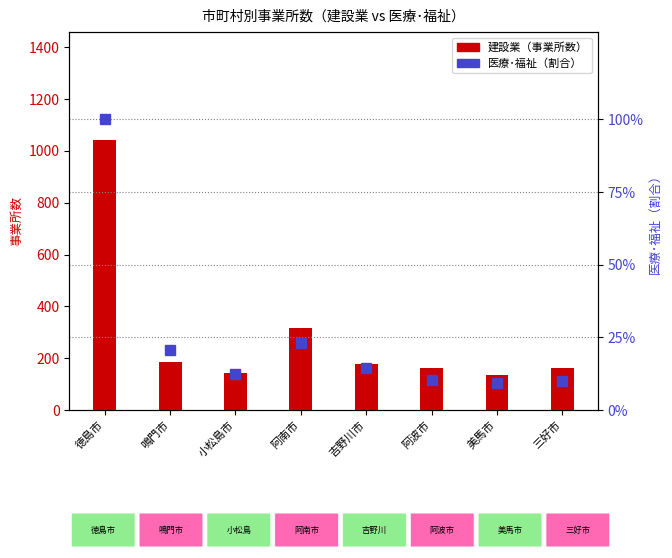

Is it true that 医療･福祉（右軸） equals 5.7 at 三好市?

False